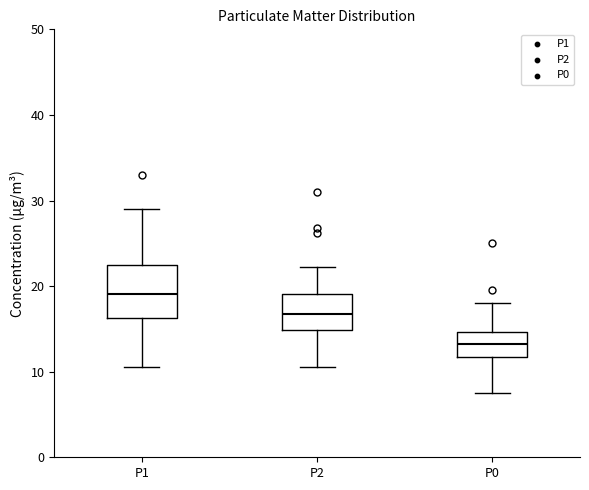

Which box has the highest median line?

P1